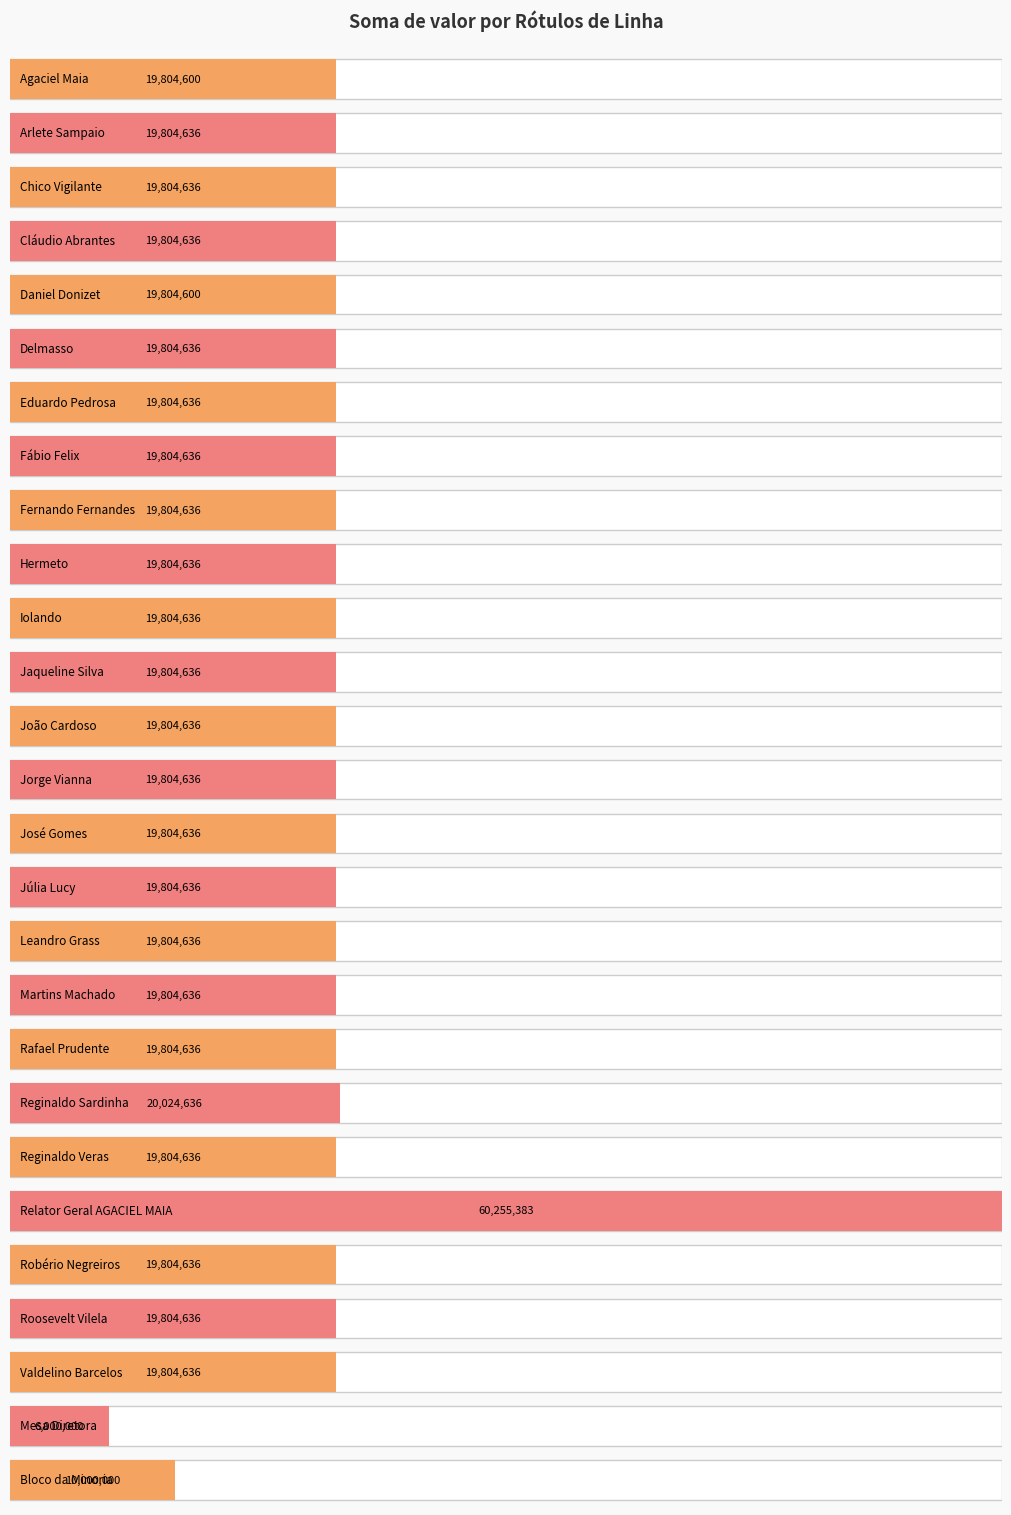

Count the number of values greater than 19804636.

2